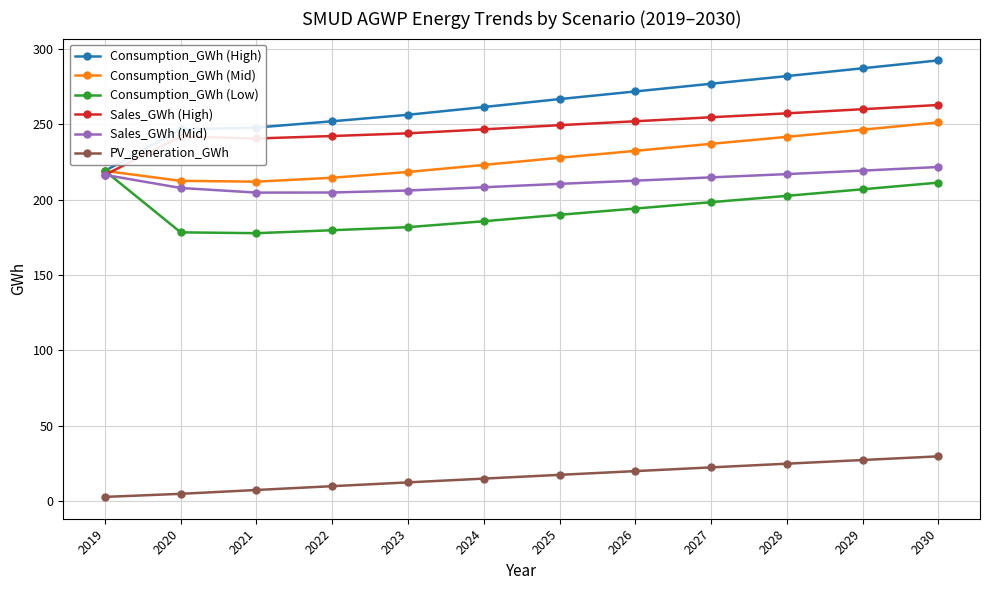

What is the lowest value of the Sales_GWh (High) series?

216.5